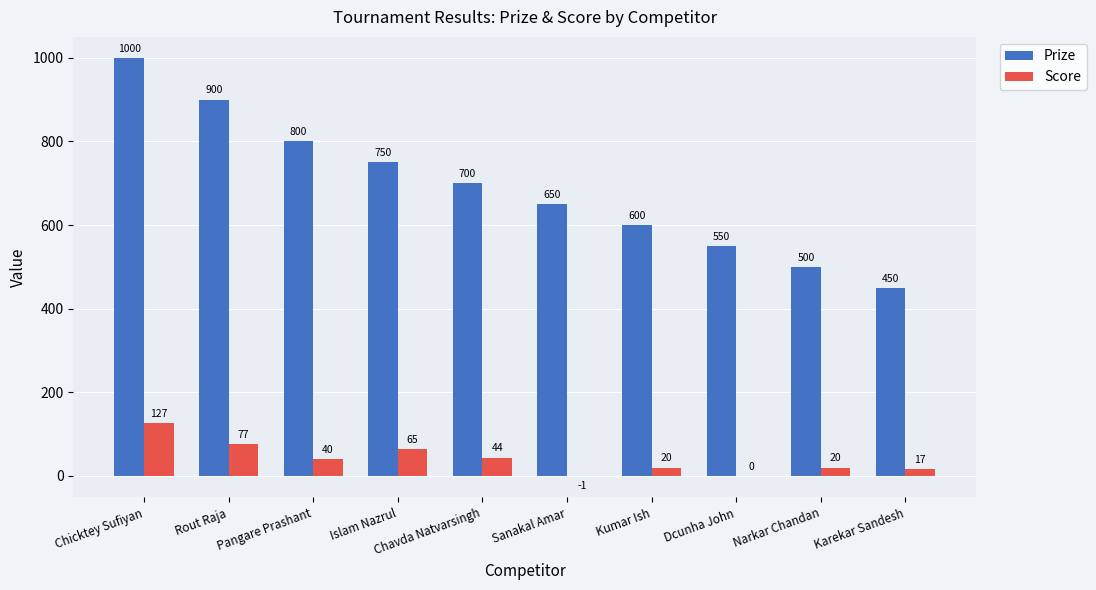

Where does the Score series first go above 40?

Chicktey Sufiyan